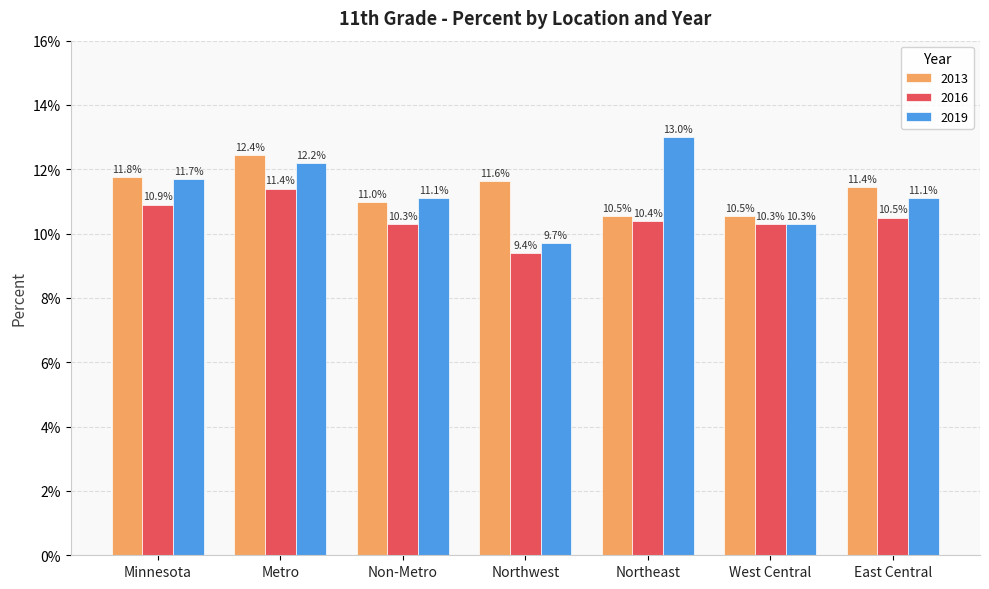

Which series has the largest range (max minus min)?

2019